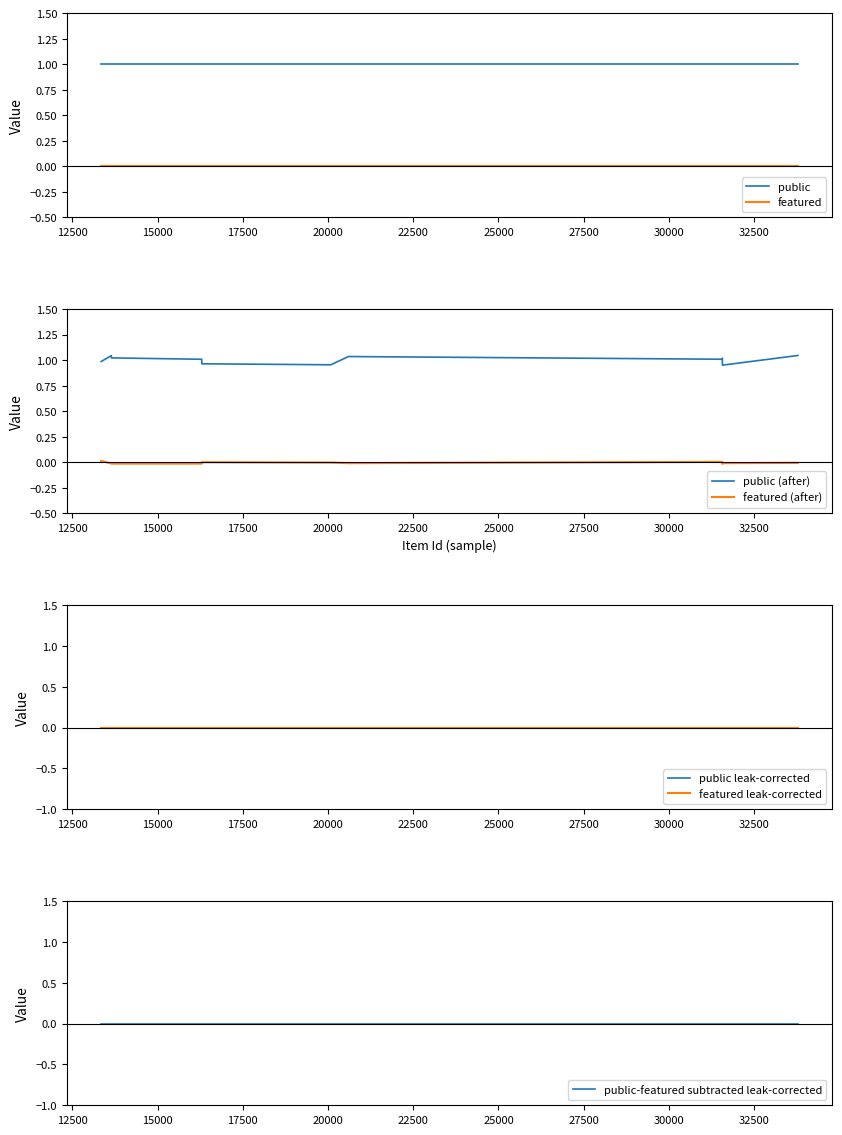

Between 13649 and 13345, which series saw the biggest shift?

public